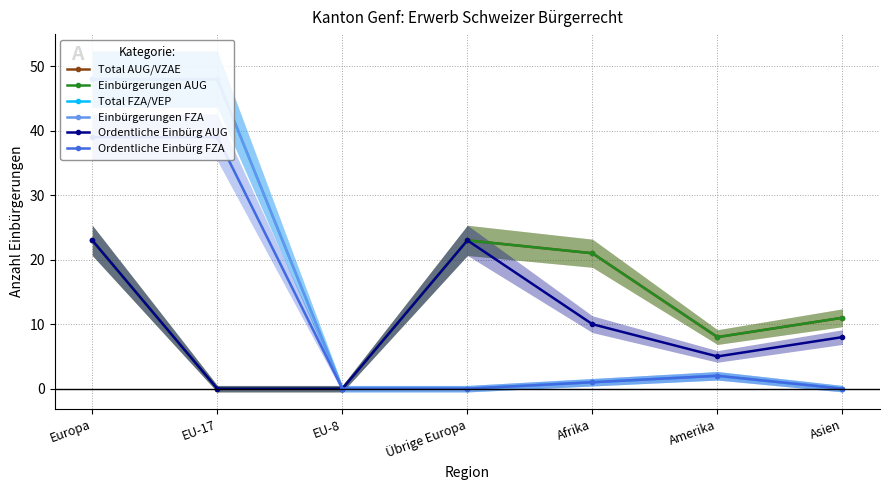

At which category is the sum across all series the highest?

Europa